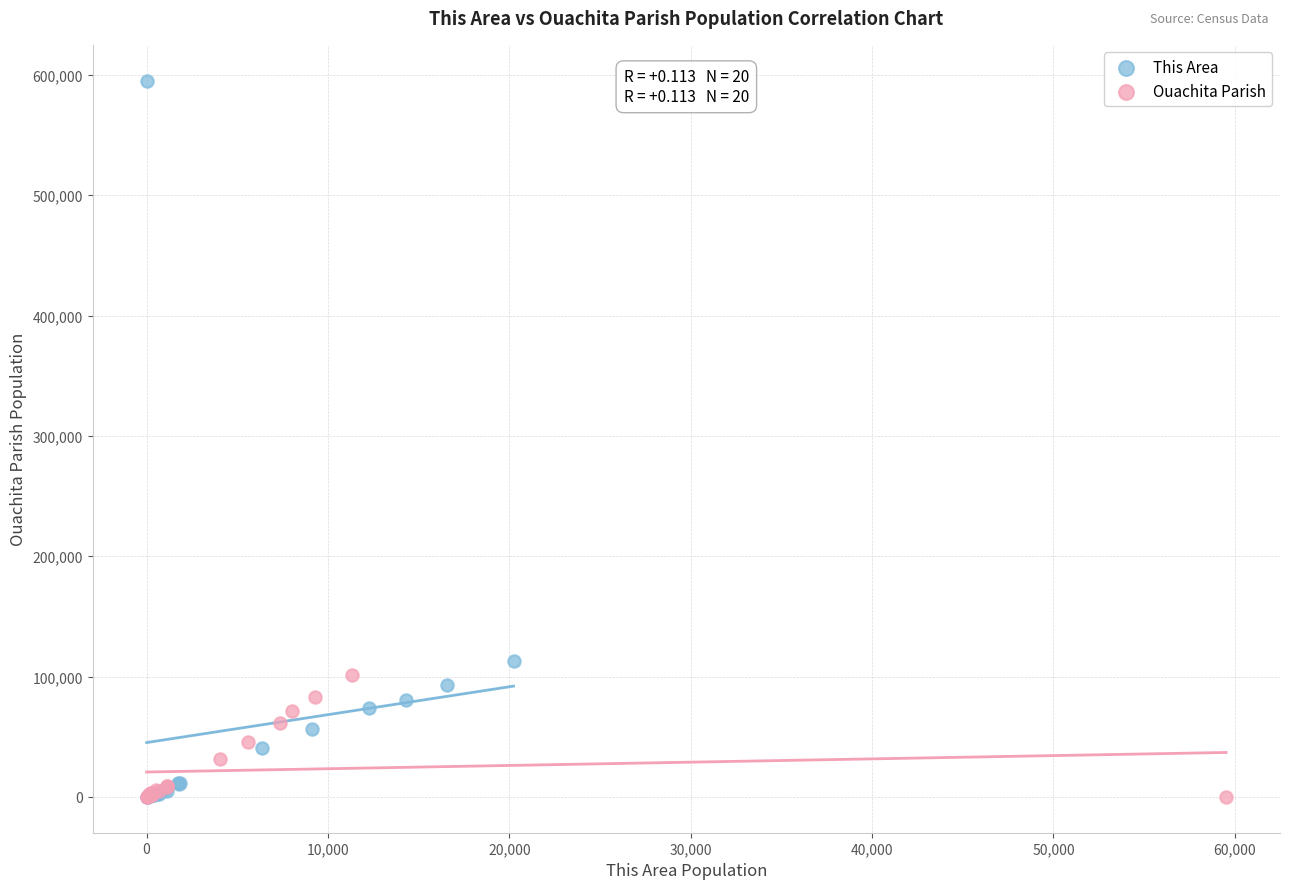

What are all the series names shown in the legend?

This Area, Ouachita Parish